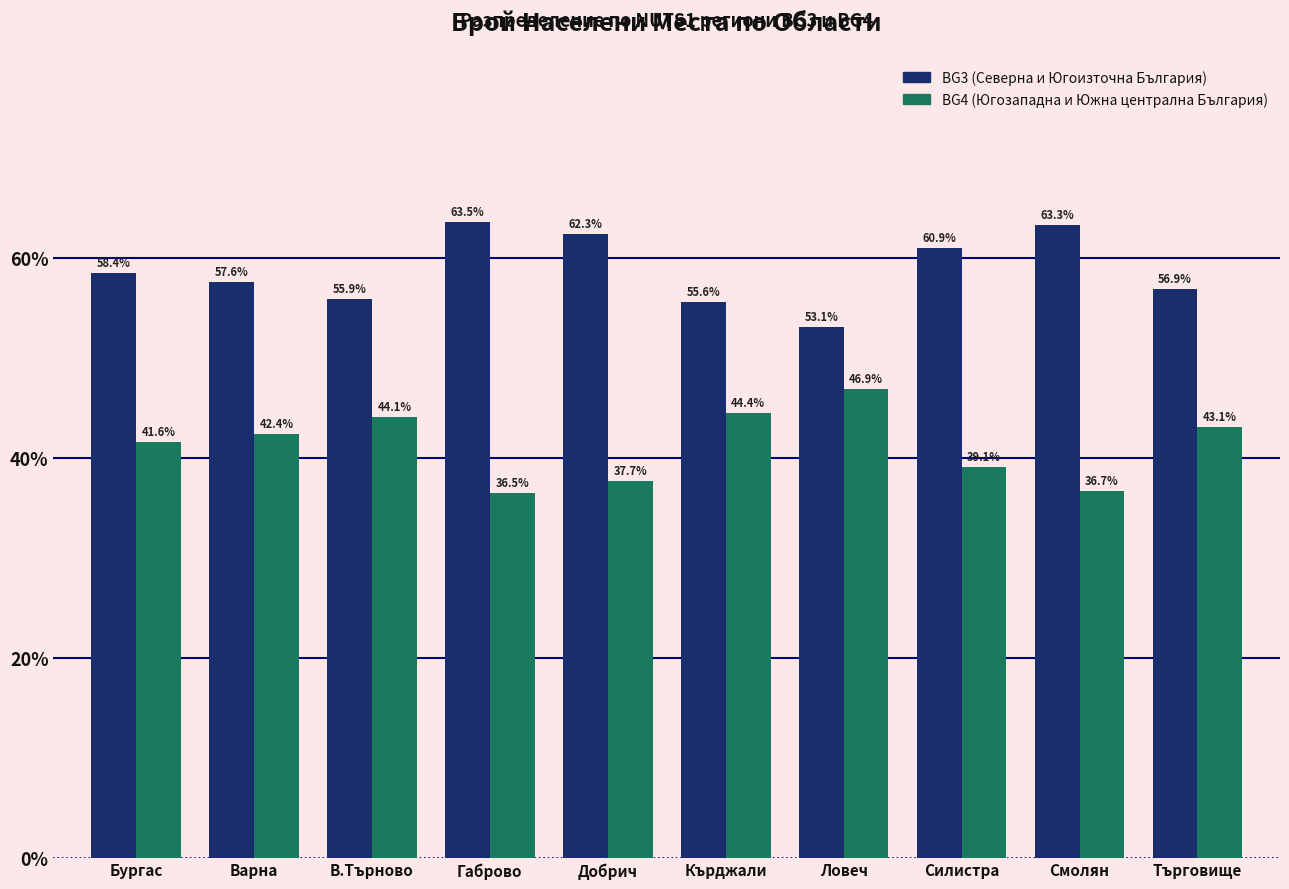

What is the total value across all series at Силистра?

100.0